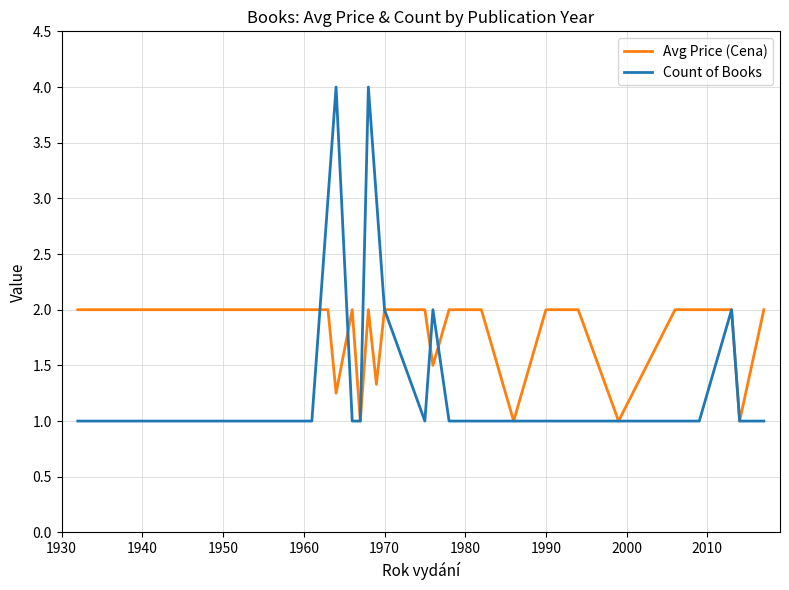

Does the chart display data point markers on the line(s)?

No